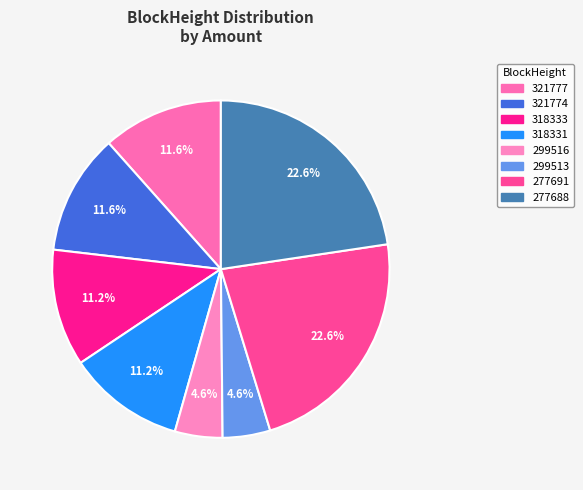

Count the number of slices in the pie.

8